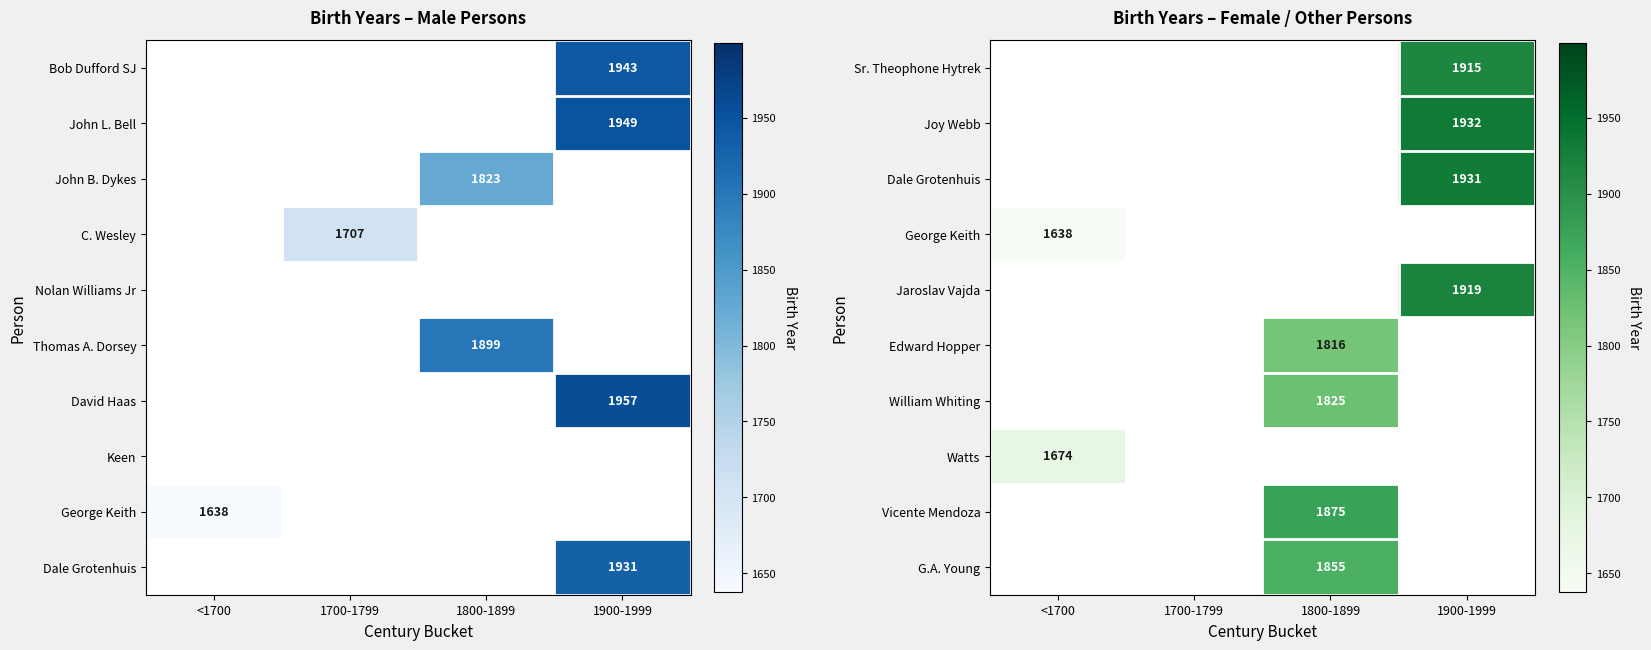

The William Whiting series shows 1169 at 1800-1899. True or false?

False